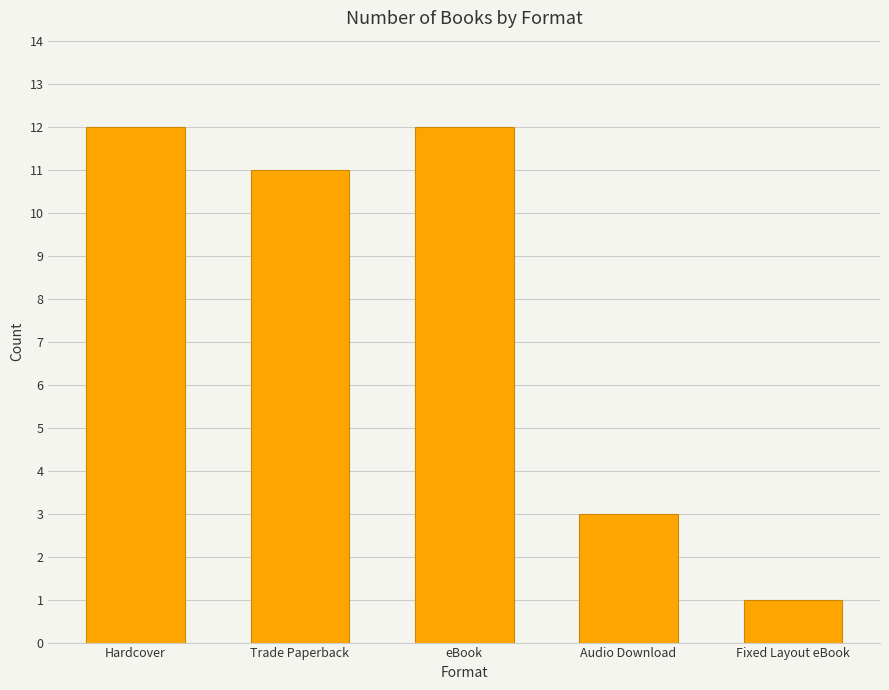

What is the change in value from Trade Paperback to Audio Download?

-8